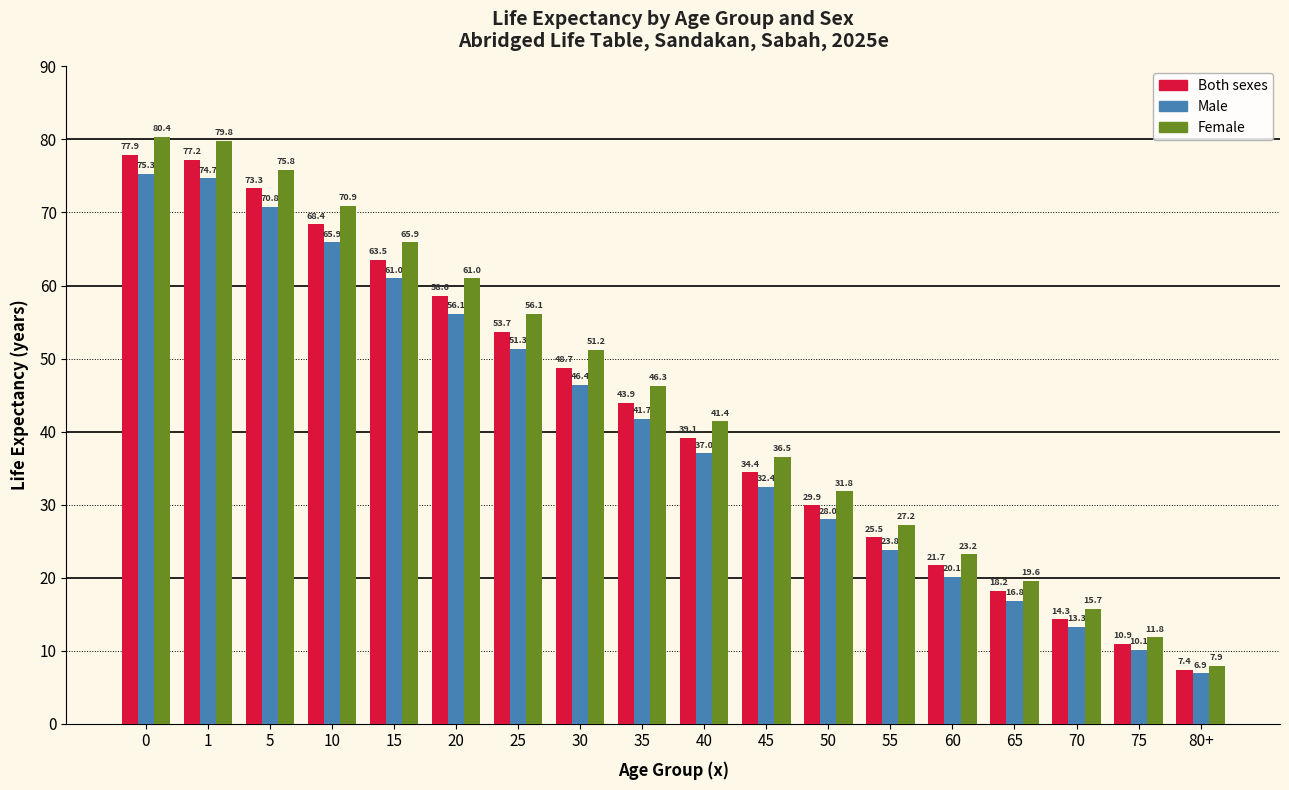

The Female series shows 27.9 at 5. True or false?

False